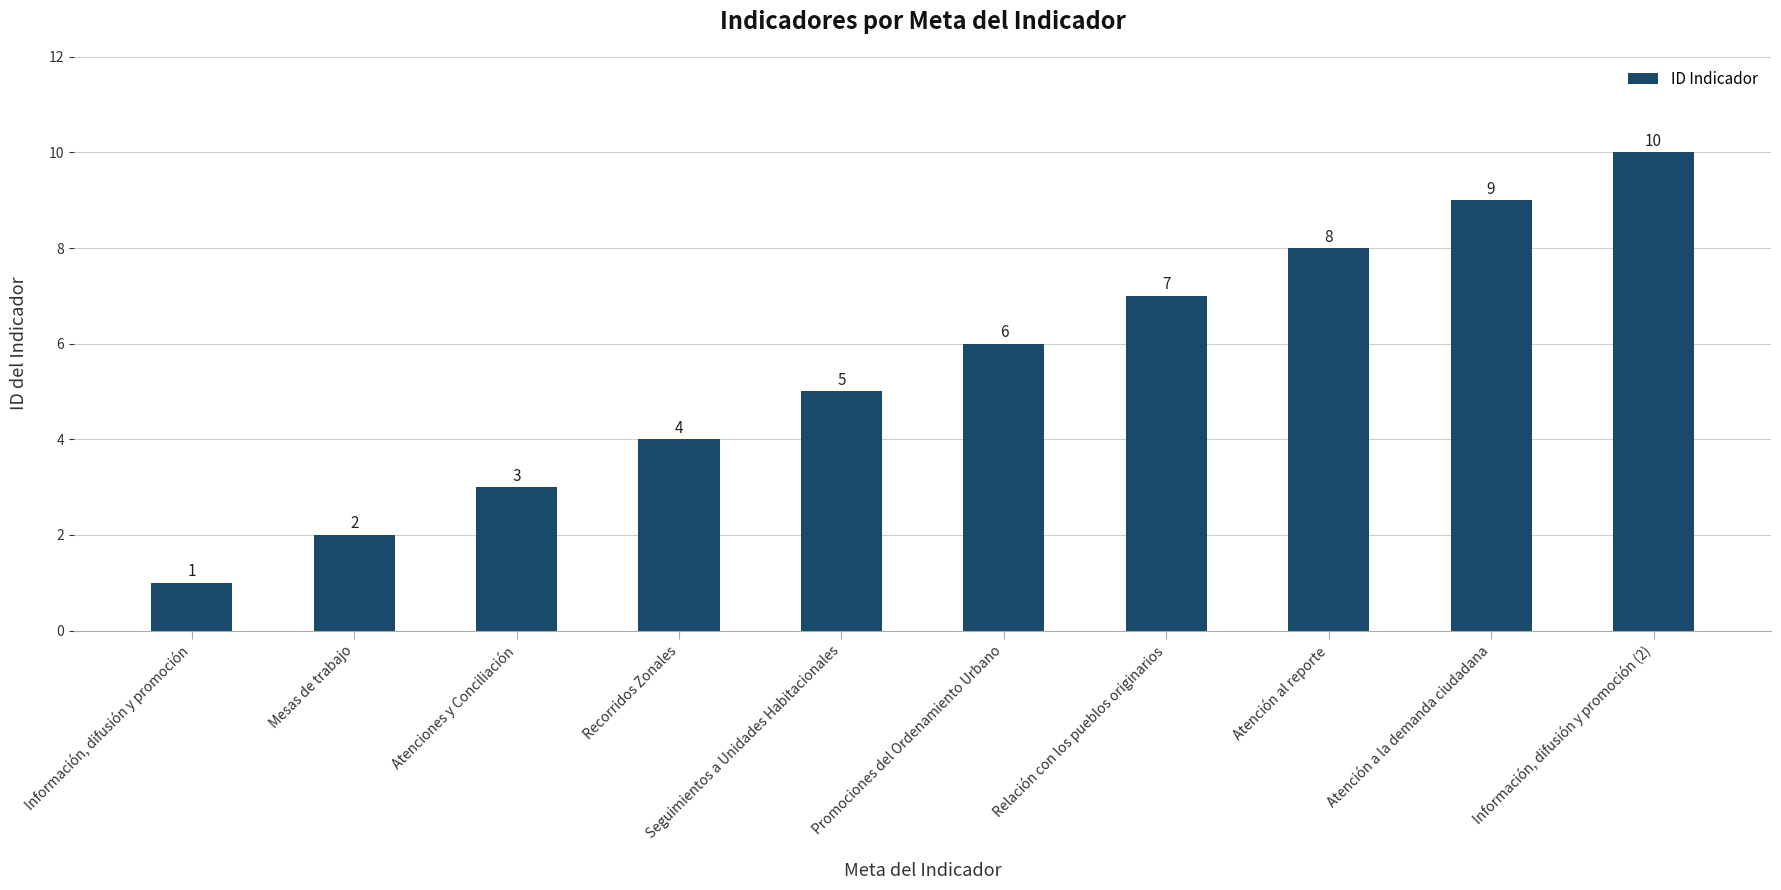

What value does the data have at Atención a la demanda ciudadana?

9